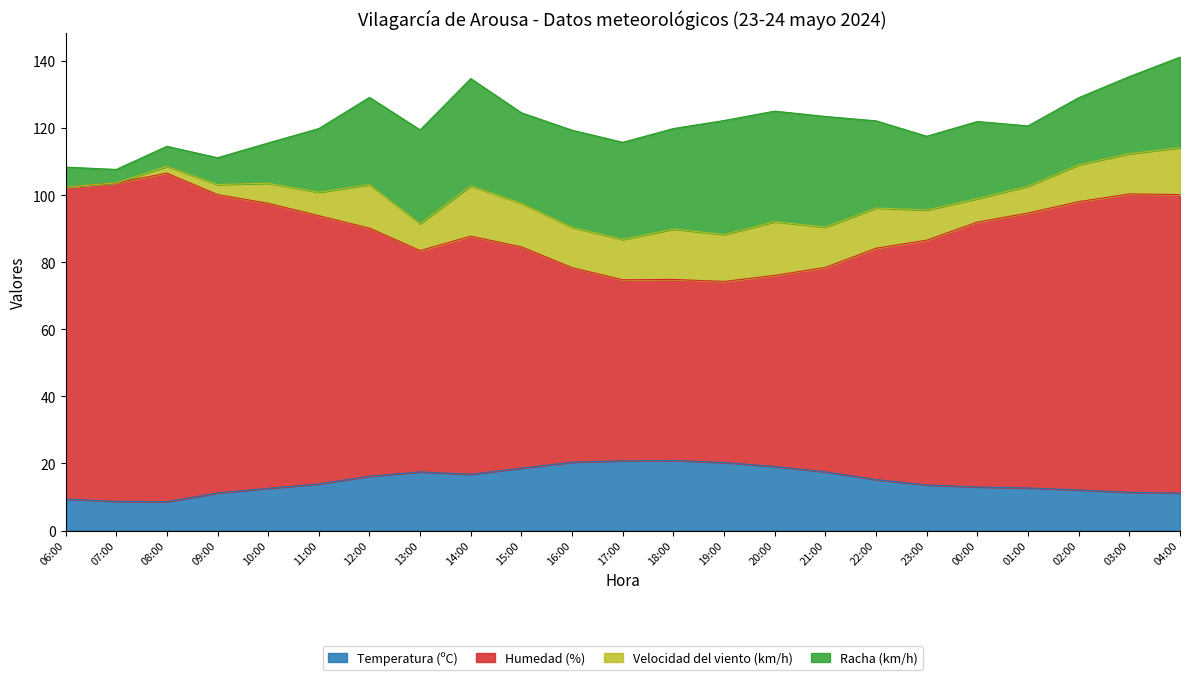

The Temperatura (ºC) series shows 11.2 at 04:00. True or false?

True